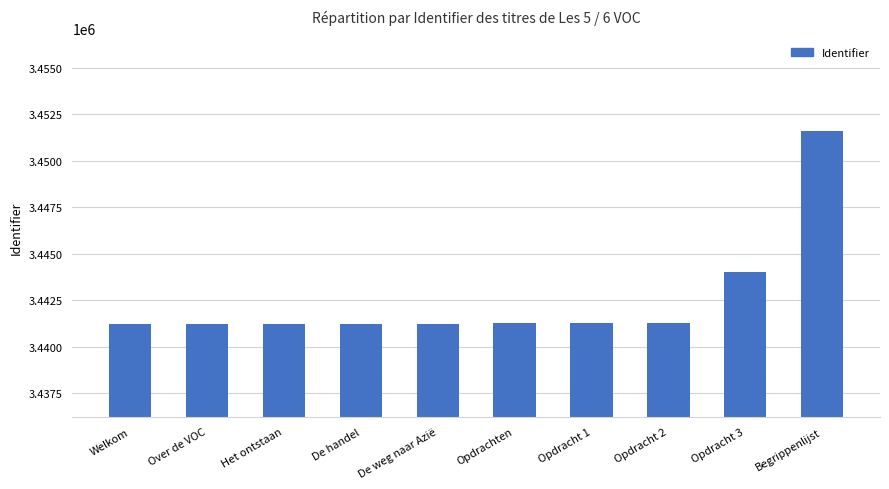

The value at Opdrachten is 3441252. True or false?

True